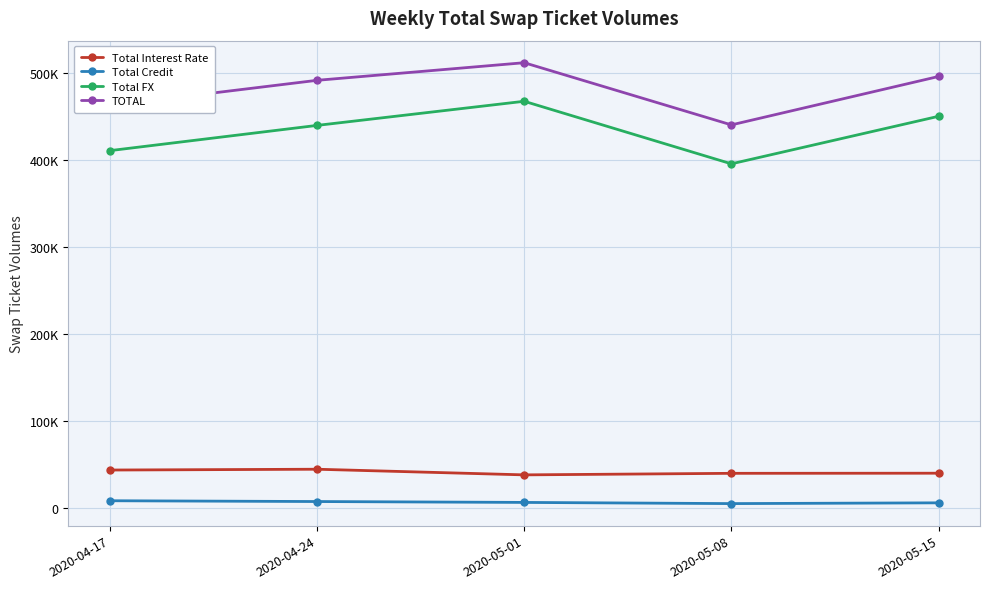

True or false: Total Credit and Total Interest Rate cross at least once.

False